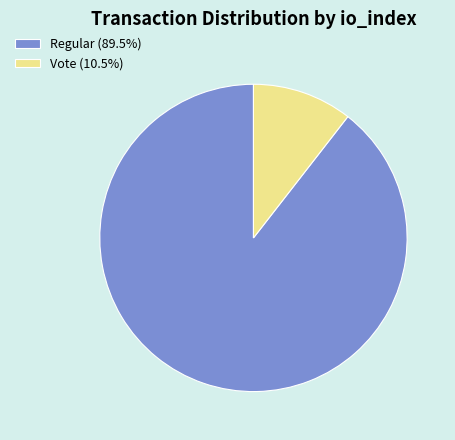

Does Vote (10.5%) account for over 50% of the chart?

No